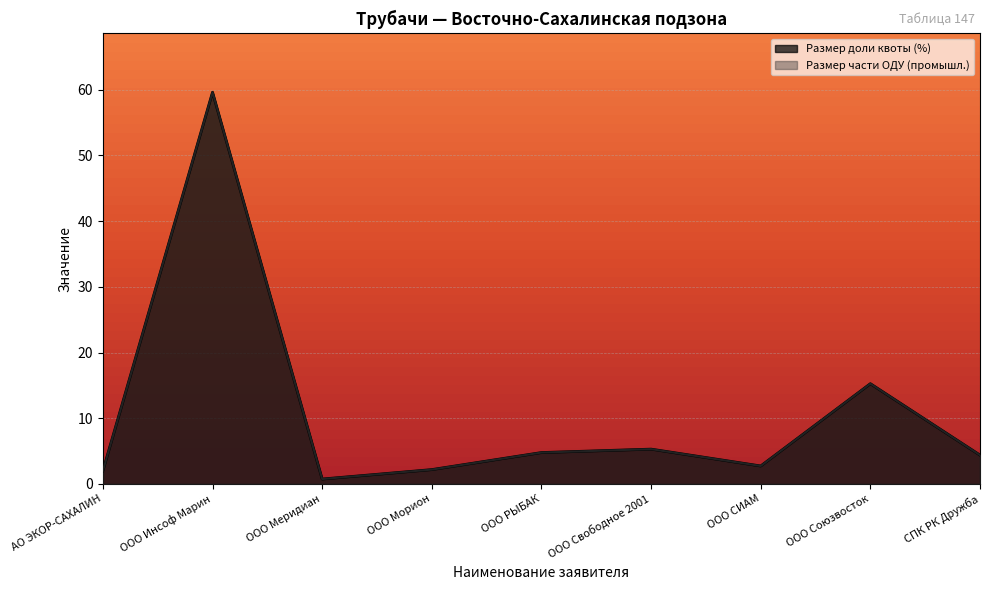

List the series in order of their peak value, lowest first.

Размер доли квоты (%), Размер части ОДУ (промышл.)